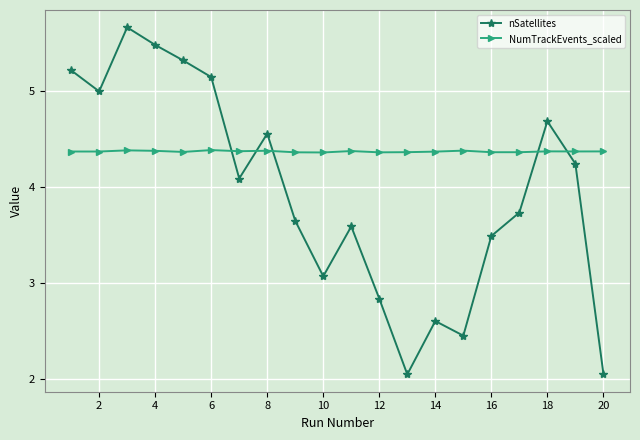

How many intersections are there between NumTrackEvents_scaled and nSatellites?

5